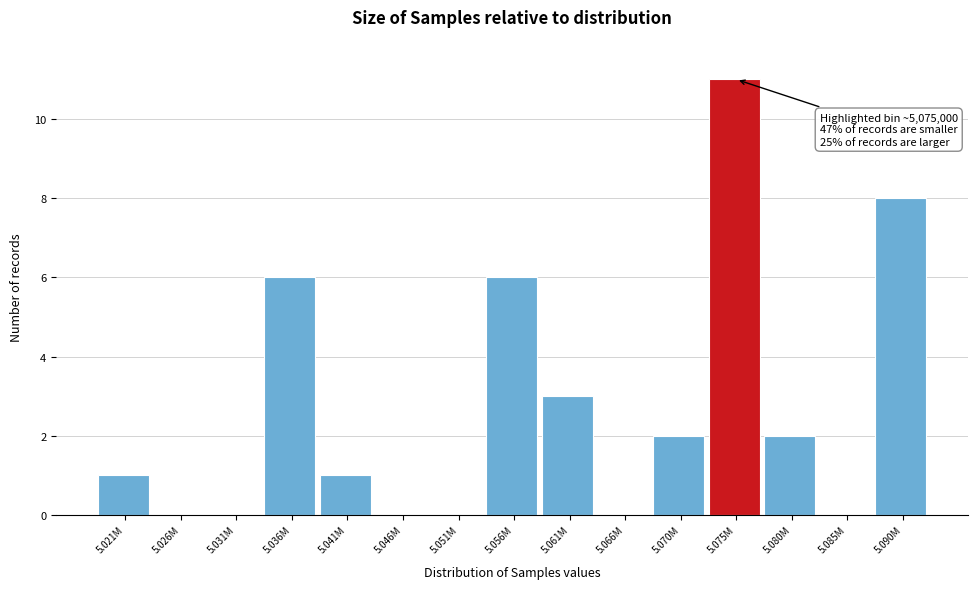

Reading left to right, list all the values displayed in this chart.

5.021M=1	5.026M=0	5.031M=0	5.036M=6	5.041M=1	5.046M=0	5.051M=0	5.056M=6	5.061M=3	5.066M=0	5.070M=2	5.075M=11	5.080M=2	5.085M=0	5.090M=8